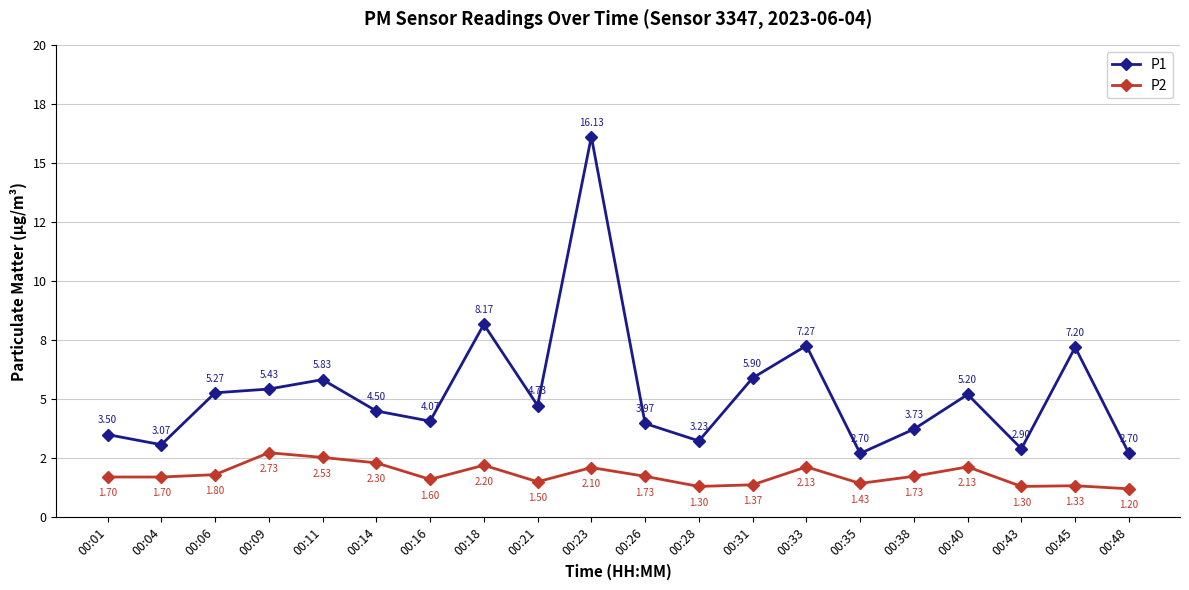

What is the difference between the P2 values at 00:14 and 00:18?

0.1